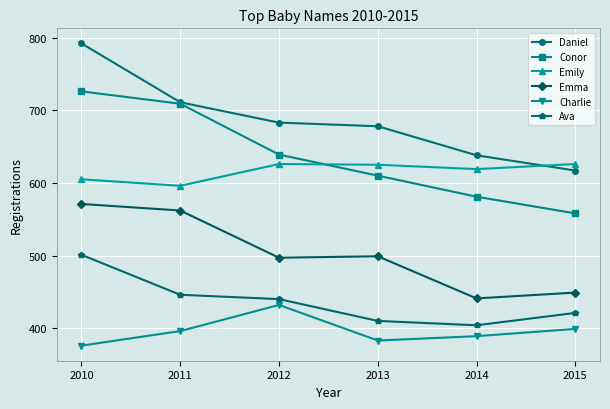

Where is Conor nearest to the value 642?

2012